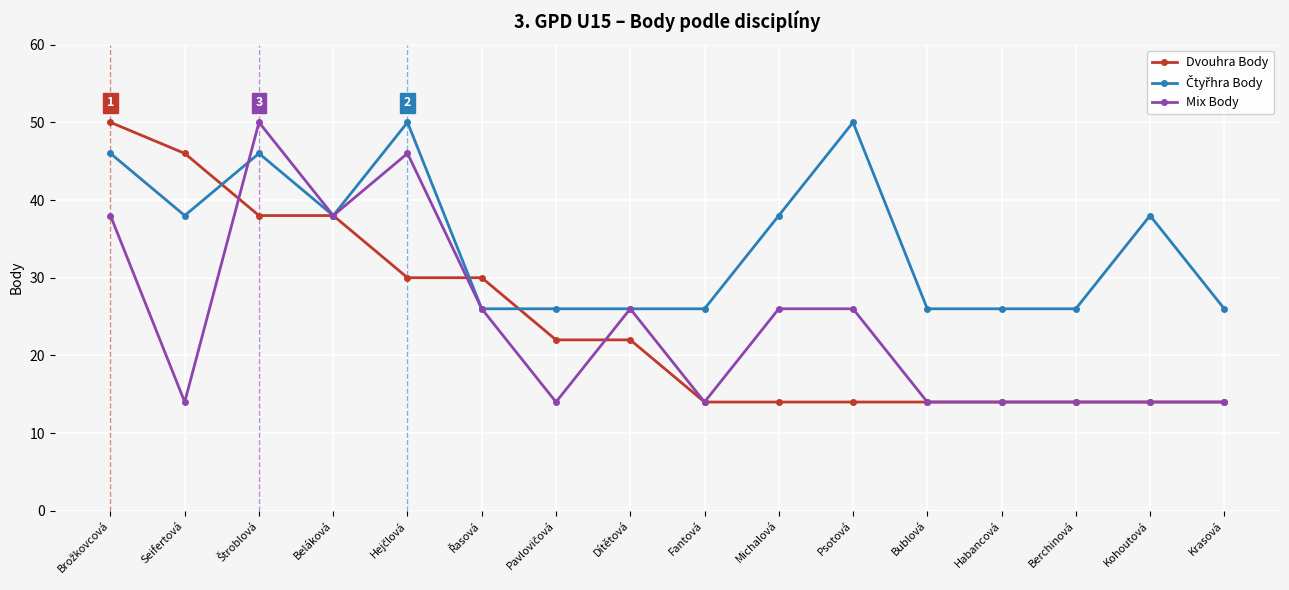

What is the smallest value displayed?

14